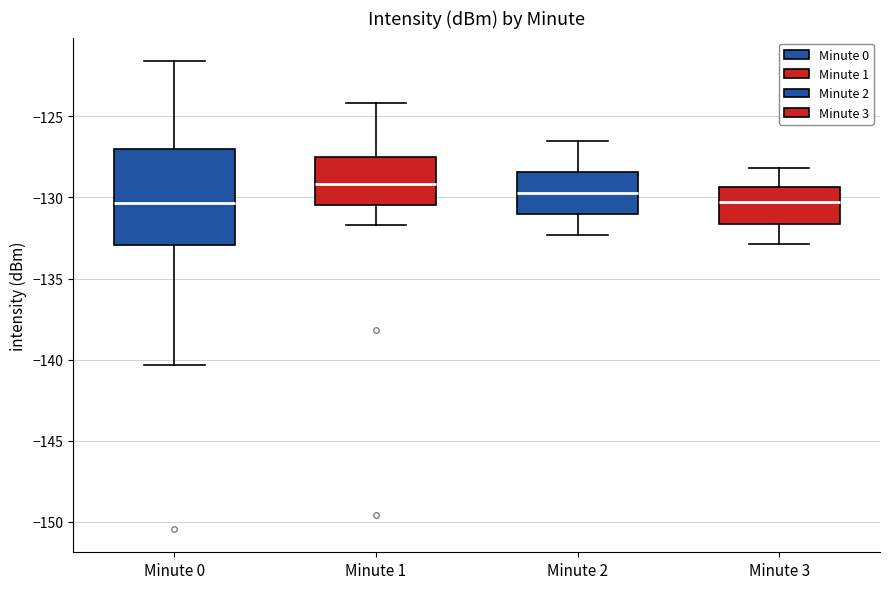

Comparing the boxes themselves (not the whiskers), which one is the tallest?

Minute 0